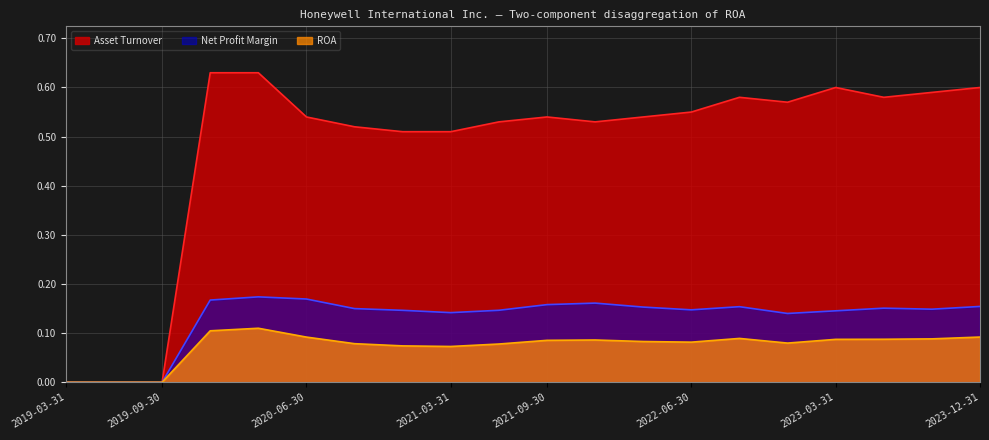

Which series has the largest range (max minus min)?

Asset Turnover